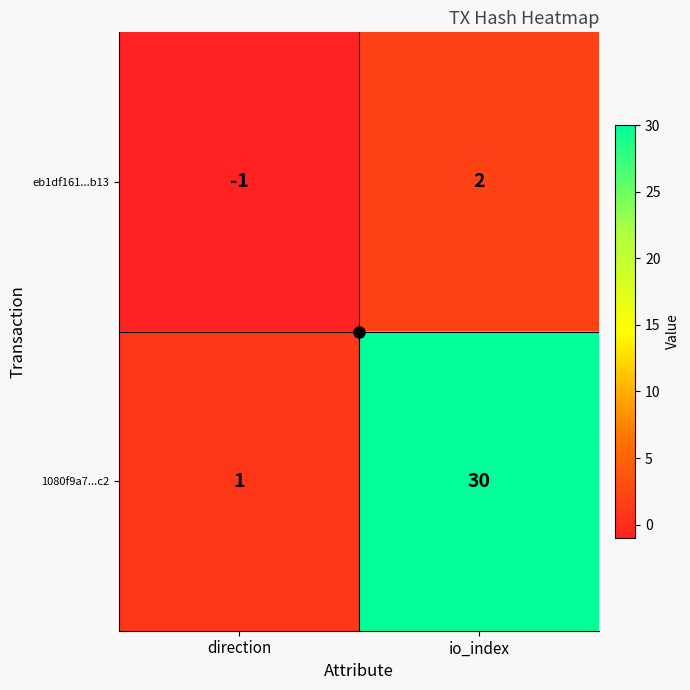

What is the sum of the 1080f9a7...c2 values at io_index and direction?

31